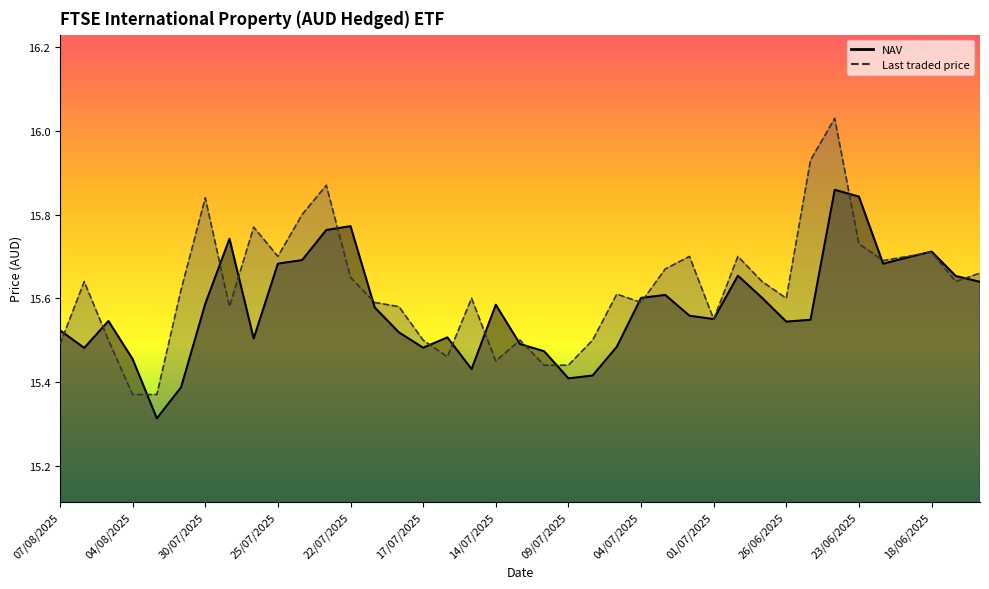

What position from the left is 07/08/2025?

1